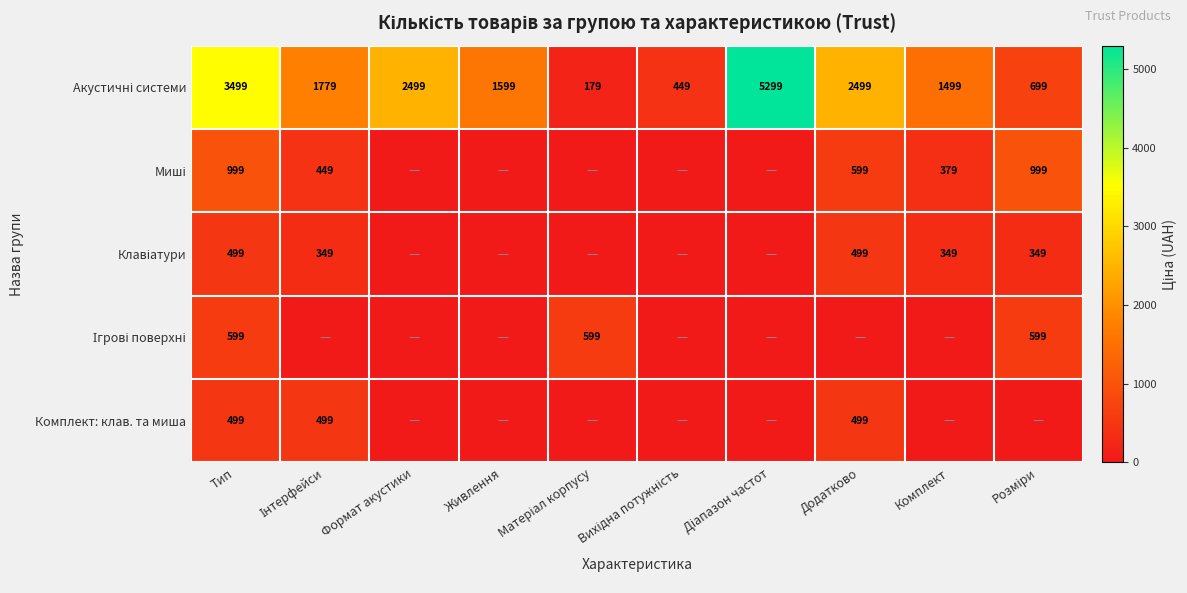

Is it true that Комплект: клав. та миша equals 228 at Додатково?

False